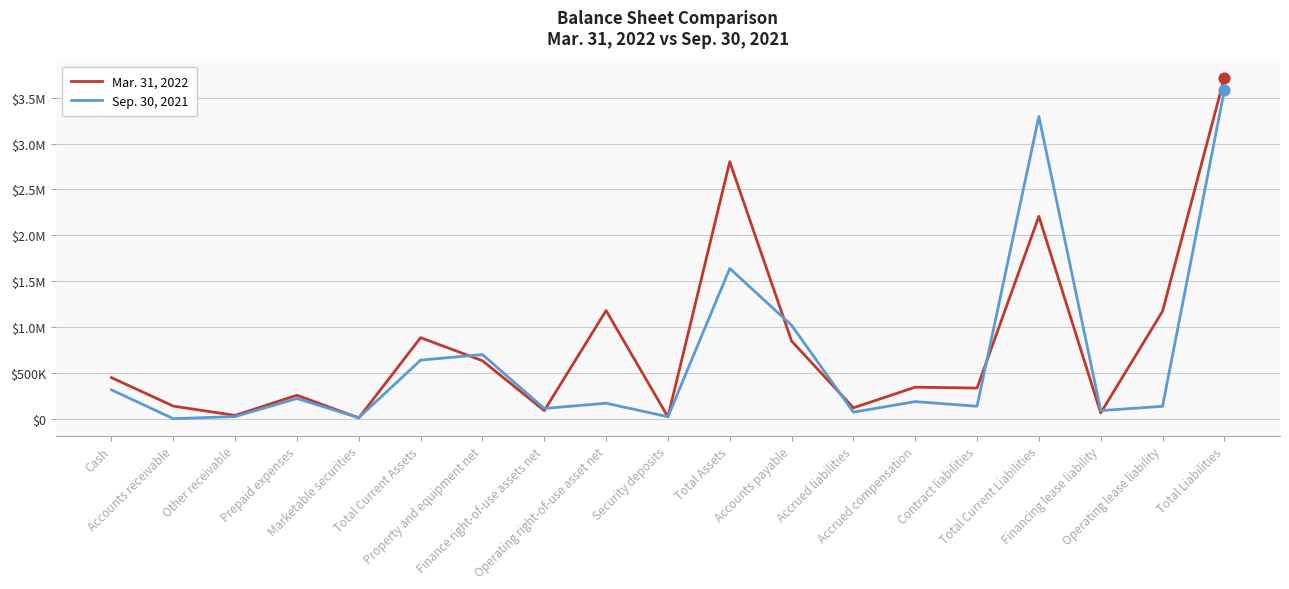

At how many categories does at least one series exceed 1370512?

3